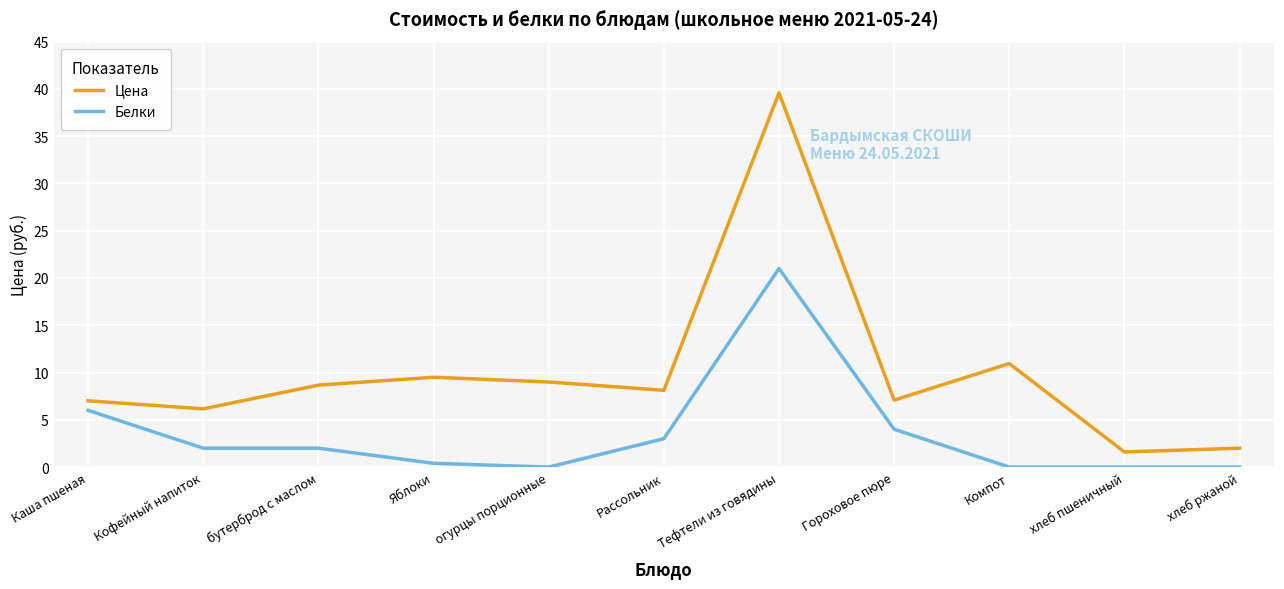

At which label does Цена reach its minimum?

хлеб пшеничный